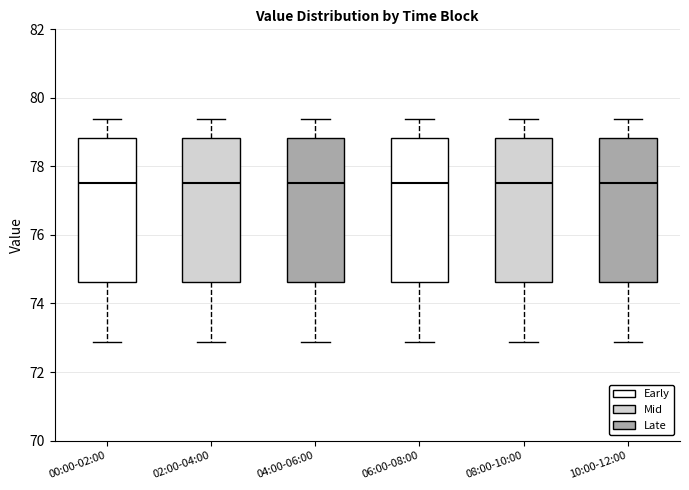

Reading left to right, read every box against the y-axis: the position of its median line, the range the box covers, and the ends of its whiskers. The values are not printed on the chart, so give them approximately, as read against the axis.

00:00-02:00: median 77.6, box 74.6 to 78.8, whiskers 72.8 to 79.4
02:00-04:00: median 77.6, box 74.6 to 78.8, whiskers 72.8 to 79.4
04:00-06:00: median 77.6, box 74.6 to 78.8, whiskers 72.8 to 79.4
06:00-08:00: median 77.6, box 74.6 to 78.8, whiskers 72.8 to 79.4
08:00-10:00: median 77.6, box 74.6 to 78.8, whiskers 72.8 to 79.4
10:00-12:00: median 77.6, box 74.6 to 78.8, whiskers 72.8 to 79.4